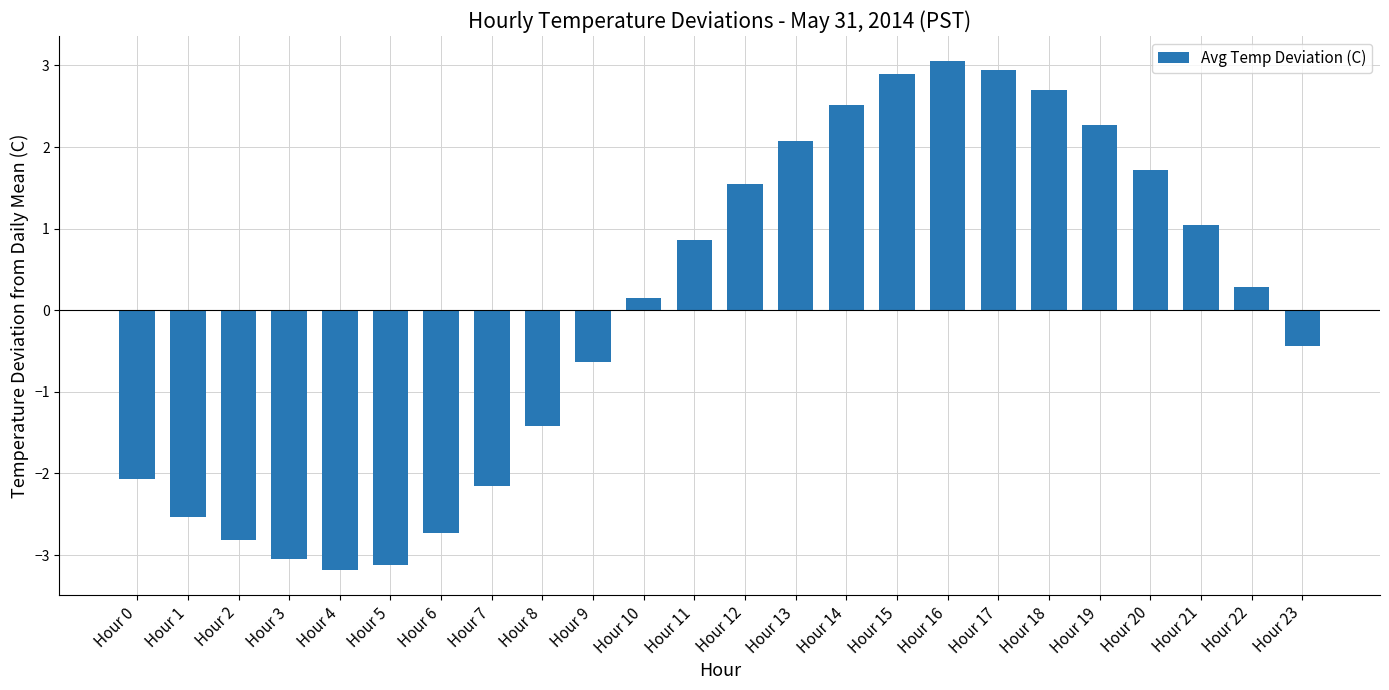

List the labels in order of value, largest first.

Hour 16, Hour 17, Hour 15, Hour 18, Hour 14, Hour 19, Hour 13, Hour 20, Hour 12, Hour 21, Hour 11, Hour 22, Hour 10, Hour 23, Hour 9, Hour 8, Hour 0, Hour 7, Hour 1, Hour 6, Hour 2, Hour 3, Hour 5, Hour 4